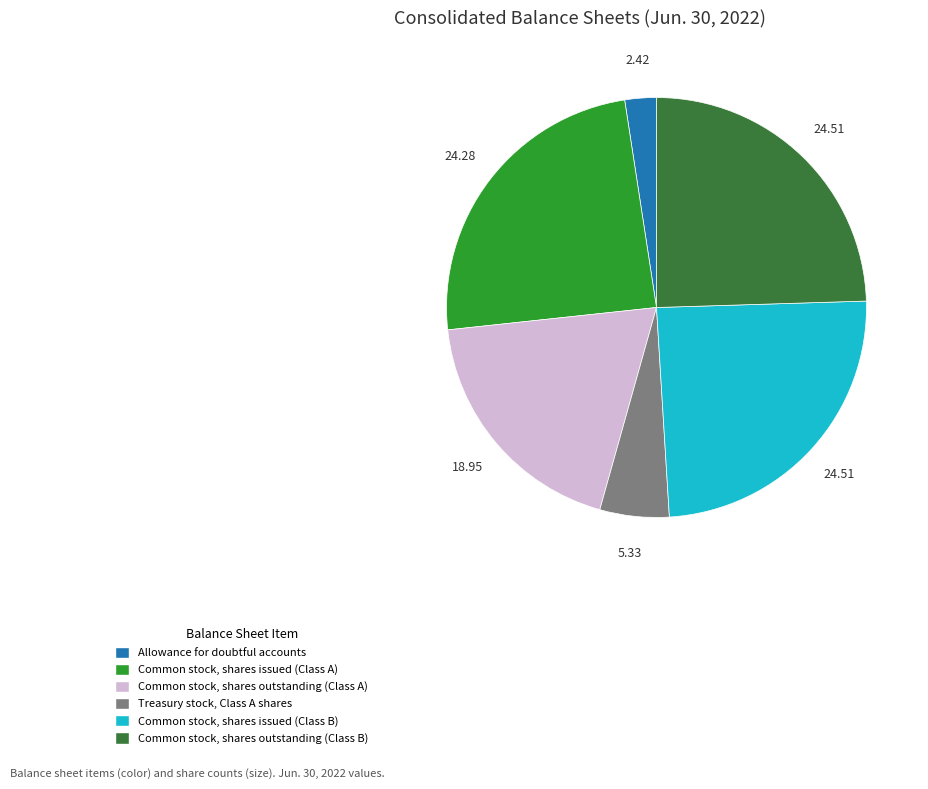

What is the smallest slice in the pie chart?

Allowance for doubtful accounts